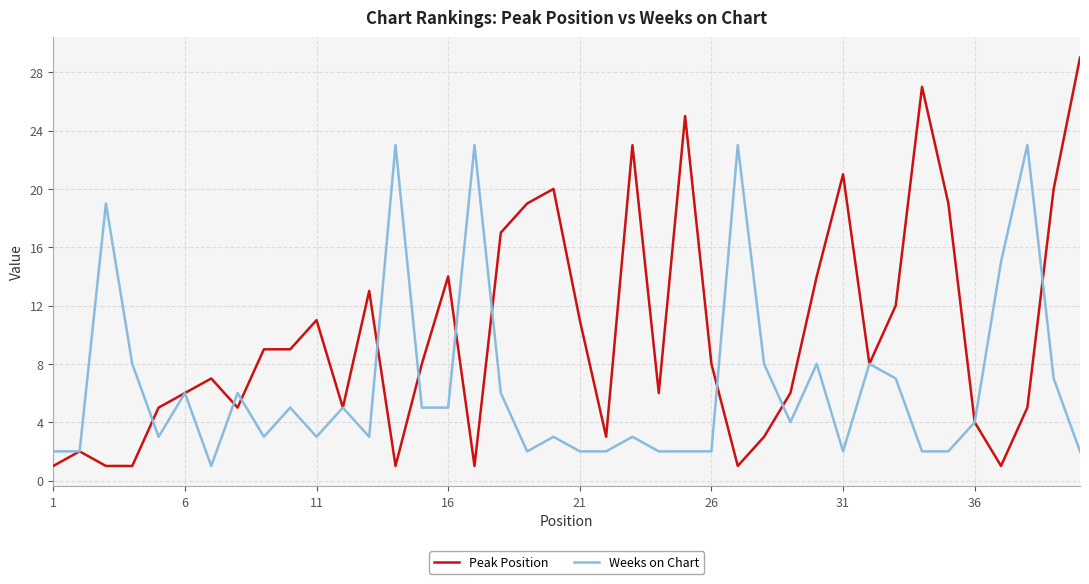

What is the difference between the maximum and second lowest values in the Weeks on Chart series?

21